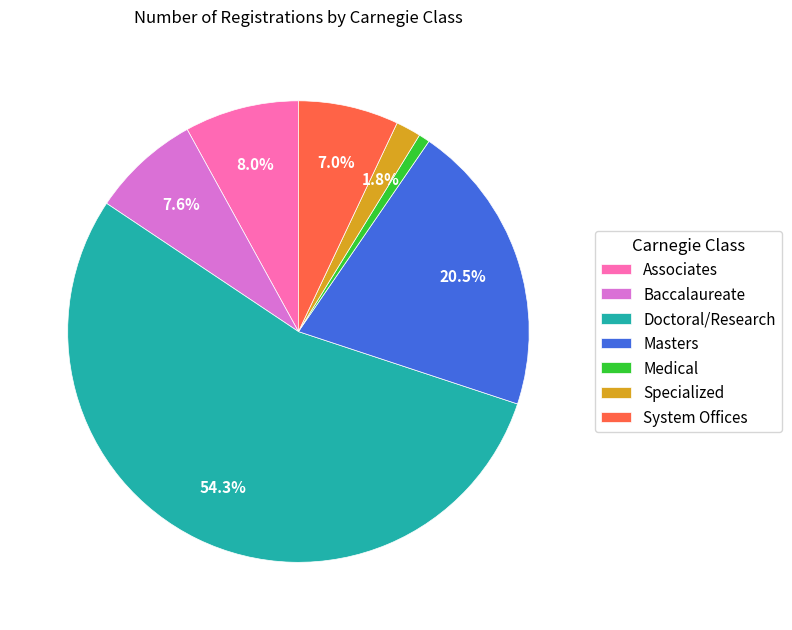

To the nearest percent, what percentage of the pie is System Offices?

7%